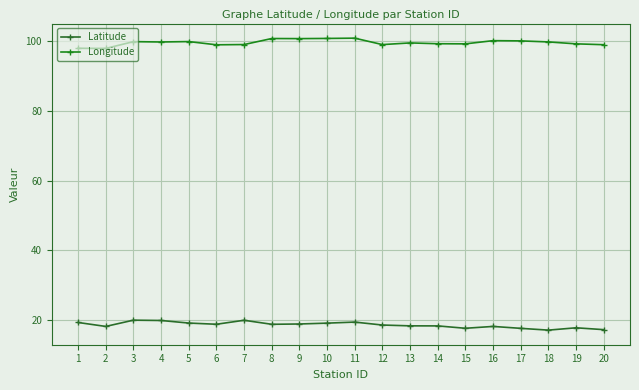

Count the number of data series in this chart.

2